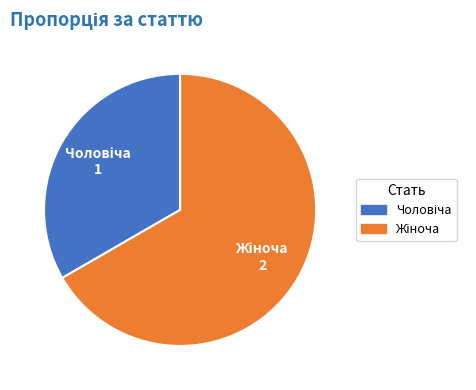

How many slices are in this pie chart?

2